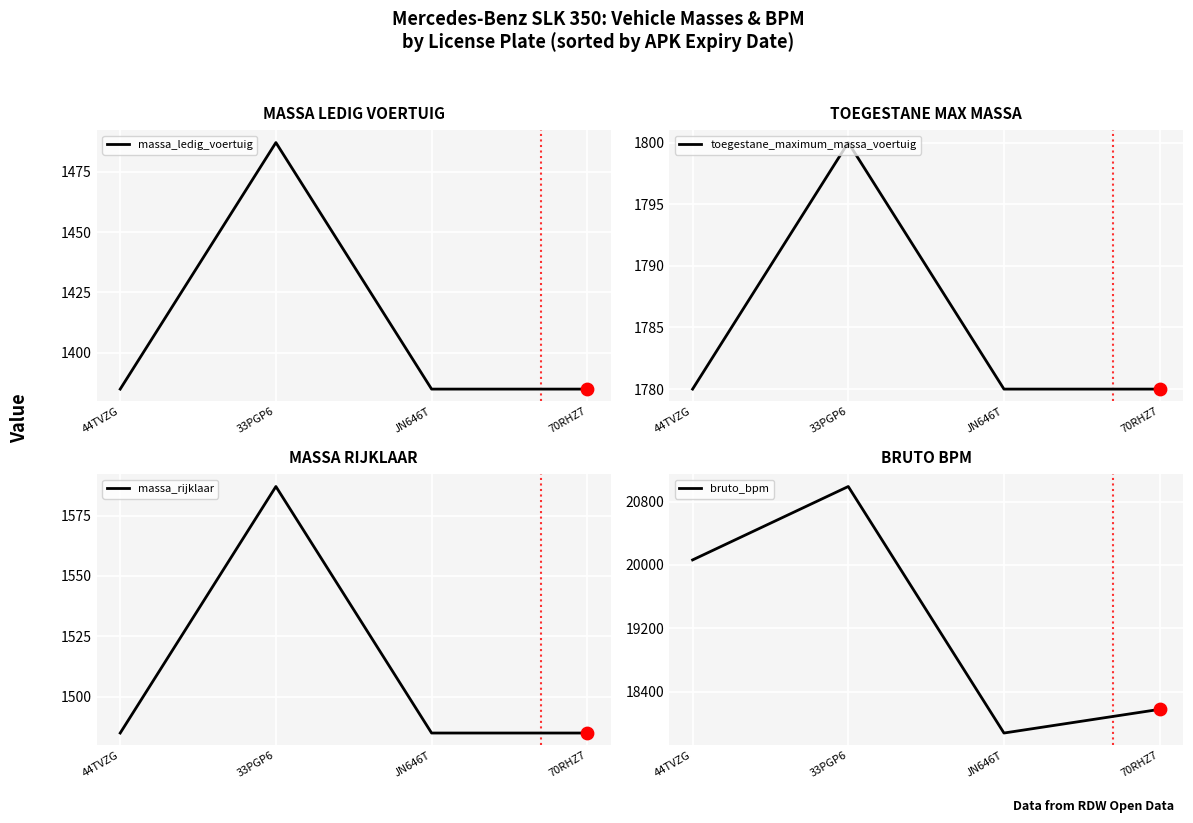

Which series has the largest total across all categories?

bruto_bpm